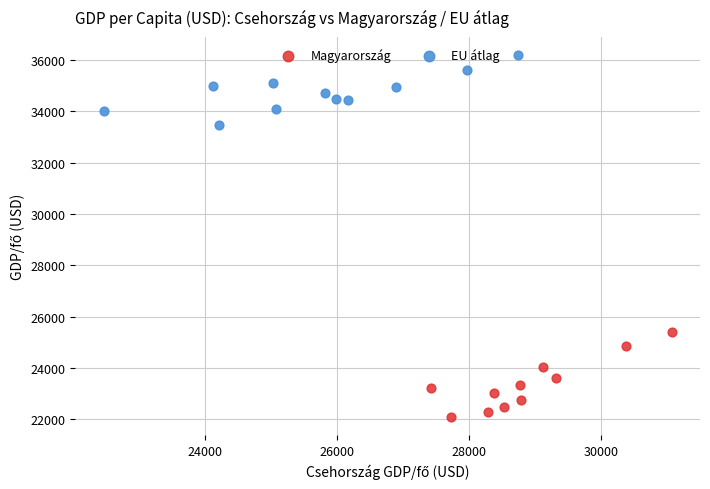

What are all the series names shown in the legend?

Magyarország, EU átlag